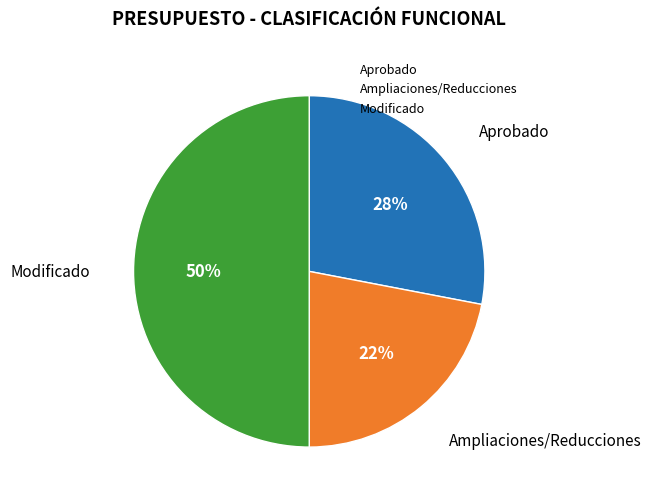

True or false: Modificado accounts for 50% of the total.

True